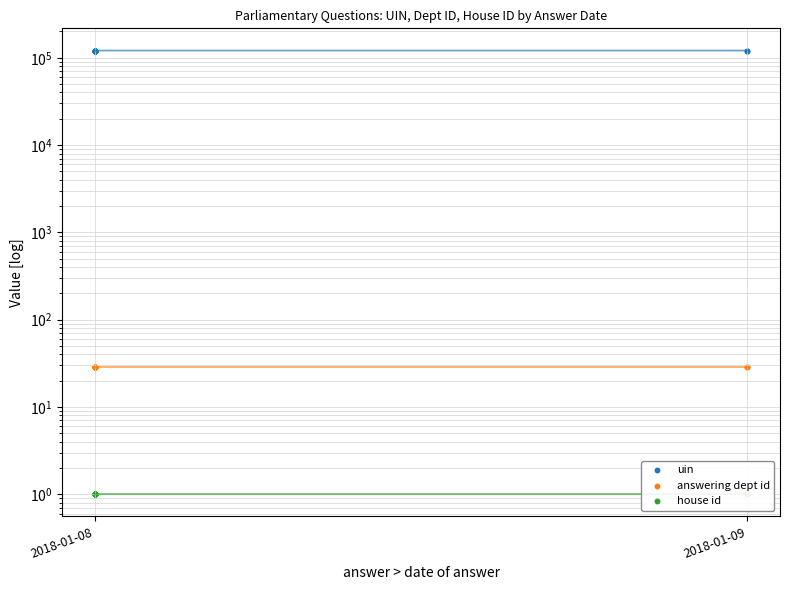

Which series has the largest Y range (max minus min)?

uin